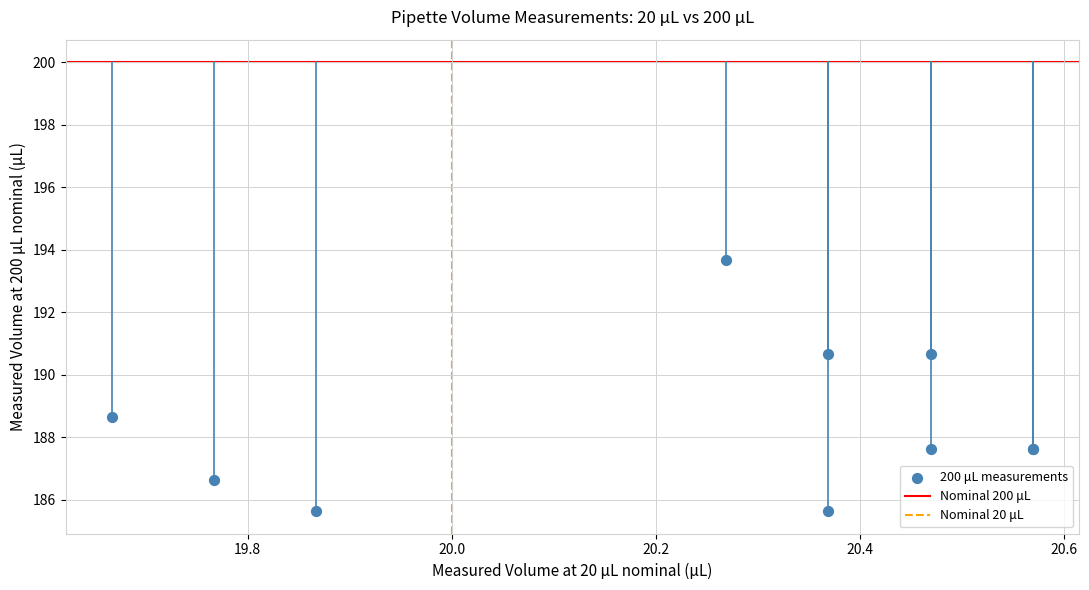

What Y value in the scatter plot is closest to 189?

188.6